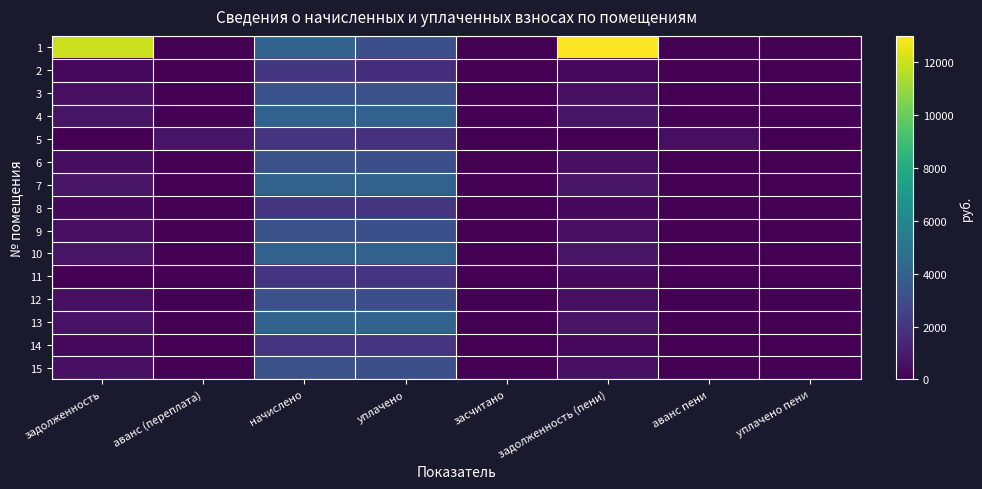

Reading left to right, transcribe all the data shown in this chart.

1: задолженность=11954.1	аванс (переплата)=0.0	начислено=4099.9	уплачено=3200.0	засчитано=0.0	задолженность (пени)=13004.0	аванс пени=0.0	уплачено пени=0.0
2: задолженность=341.7	аванс (переплата)=0.0	начислено=2050.0	уплачено=1708.3	засчитано=0.0	задолженность (пени)=341.7	аванс пени=0.0	уплачено пени=0.0
3: задолженность=544.8	аванс (переплата)=0.0	начислено=3268.9	уплачено=3248.2	засчитано=0.0	задолженность (пени)=544.8	аванс пени=0.0	уплачено пени=0.0
4: задолженность=676.1	аванс (переплата)=0.0	начислено=4056.8	уплачено=4031.1	засчитано=0.0	задолженность (пени)=676.1	аванс пени=0.0	уплачено пени=0.0
5: задолженность=0.0	аванс (переплата)=739.0	начислено=2013.0	уплачено=1830.0	засчитано=0.0	задолженность (пени)=0.0	аванс пени=532.5	уплачено пени=0.0
6: задолженность=504.5	аванс (переплата)=0.0	начислено=3201.1	уплачено=3180.8	засчитано=0.0	задолженность (пени)=533.5	аванс пени=0.0	уплачено пени=0.0
7: задолженность=676.1	аванс (переплата)=0.0	начислено=4056.8	уплачено=4031.1	засчитано=0.0	задолженность (пени)=676.1	аванс пени=0.0	уплачено пени=0.0
8: задолженность=335.5	аванс (переплата)=0.0	начислено=2013.0	уплачено=2000.2	засчитано=0.0	задолженность (пени)=335.5	аванс пени=0.0	уплачено пени=0.0
9: задолженность=533.5	аванс (переплата)=0.0	начислено=3201.1	уплачено=3180.8	засчитано=0.0	задолженность (пени)=533.5	аванс пени=0.0	уплачено пени=0.0
10: задолженность=676.1	аванс (переплата)=0.0	начислено=4056.8	уплачено=4031.1	засчитано=0.0	задолженность (пени)=676.1	аванс пени=0.0	уплачено пени=0.0
11: задолженность=0.0	аванс (переплата)=0.0	начислено=2013.0	уплачено=2000.2	засчитано=0.0	задолженность (пени)=335.5	аванс пени=0.0	уплачено пени=0.0
12: задолженность=533.5	аванс (переплата)=0.0	начислено=3201.1	уплачено=3180.8	засчитано=0.0	задолженность (пени)=533.5	аванс пени=0.0	уплачено пени=0.0
13: задолженность=653.8	аванс (переплата)=0.0	начислено=4149.1	уплачено=4122.8	засчитано=0.0	задолженность (пени)=691.5	аванс пени=0.0	уплачено пени=0.0
14: задолженность=335.5	аванс (переплата)=0.0	начислено=2013.0	уплачено=2000.2	засчитано=0.0	задолженность (пени)=335.5	аванс пени=0.0	уплачено пени=0.0
15: задолженность=533.5	аванс (переплата)=0.0	начислено=3201.1	уплачено=3180.8	засчитано=0.0	задолженность (пени)=533.5	аванс пени=0.0	уплачено пени=0.0